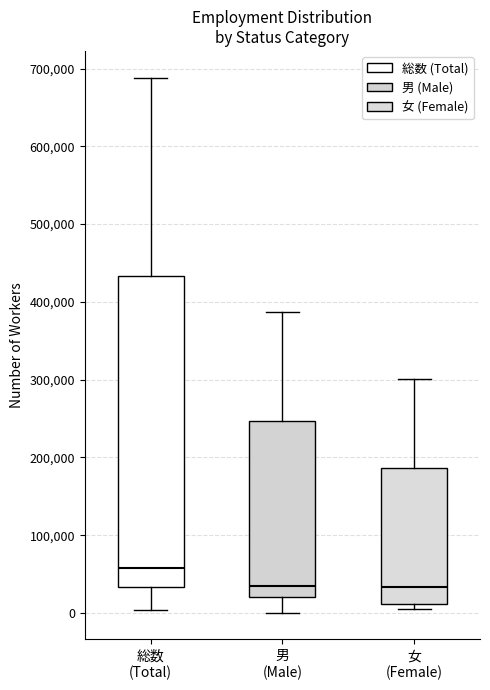

Reading left to right, transcribe this box plot: for each box, give where its median line is, the range the box spans, and where its two whiskers end, as read against the y-axis. The values are not printed on the chart, so give them approximately, as read against the axis.

総数 (Total): median 60000, box 30000 to 430000, whiskers 0 to 690000
男 (Male): median 30000, box 20000 to 250000, whiskers 0 to 390000
女 (Female): median 30000, box 10000 to 190000, whiskers 0 to 300000